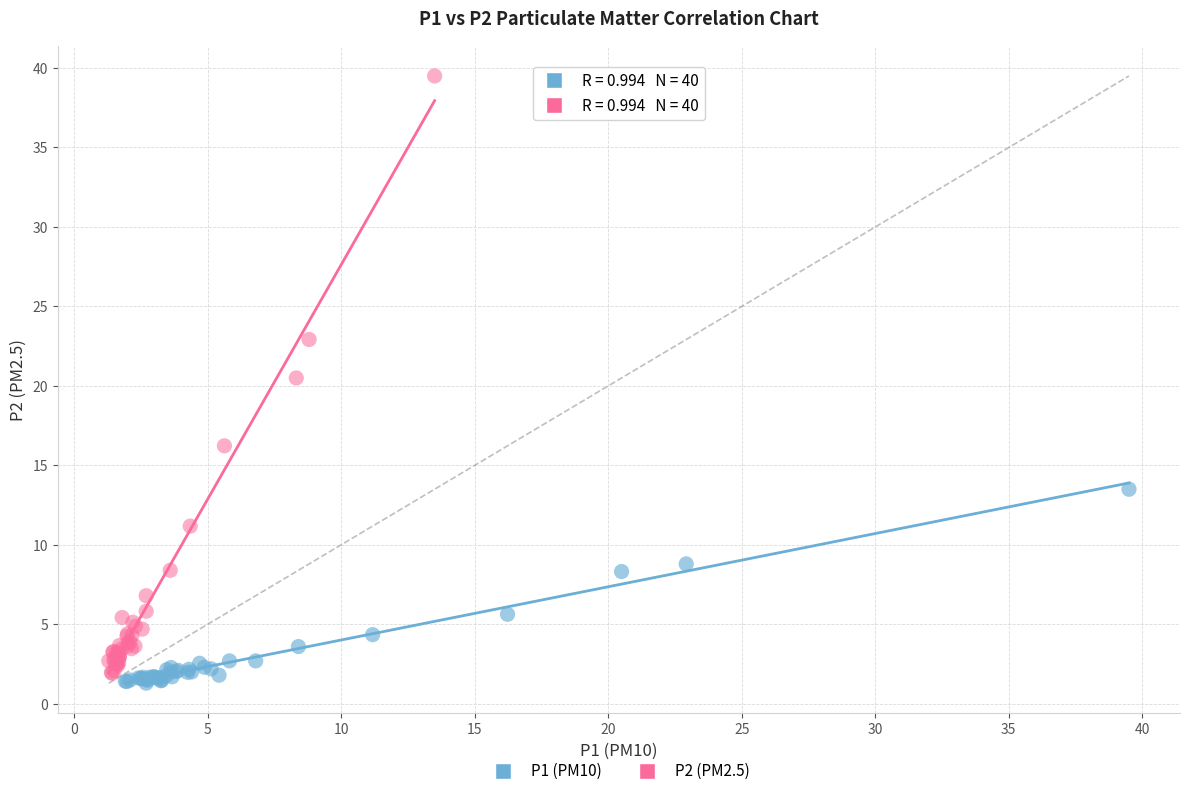

Which series has the largest Y range (max minus min)?

P2 (PM2.5)